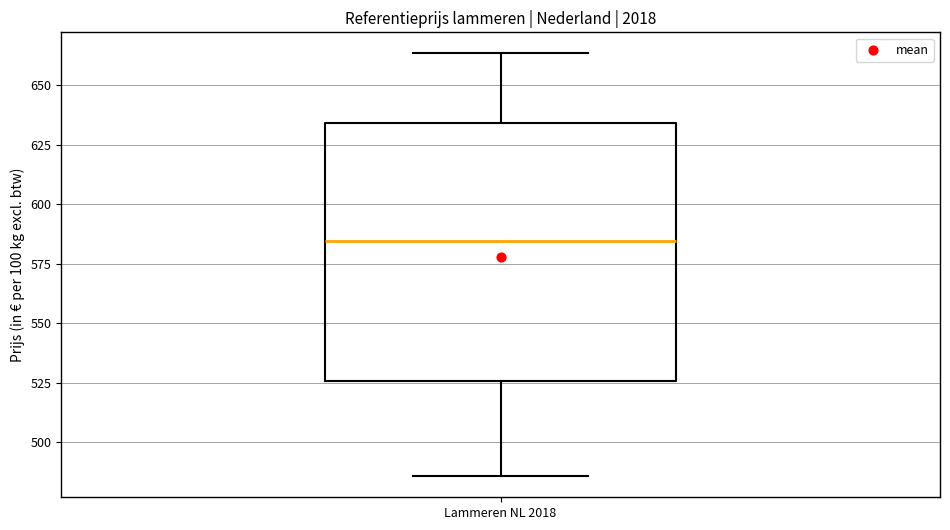

Where does the lower whisker of the box for Lammeren NL 2018 end on the y-axis? The values are not printed on the chart, so give them approximately, as read against the axis.

485